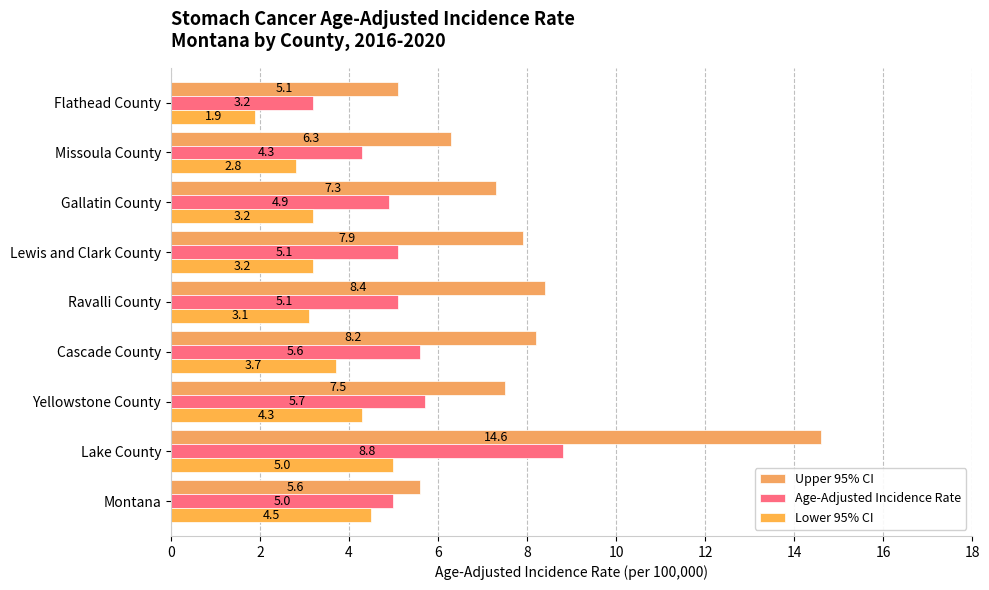

Which category has the lowest value across all series?

Flathead County